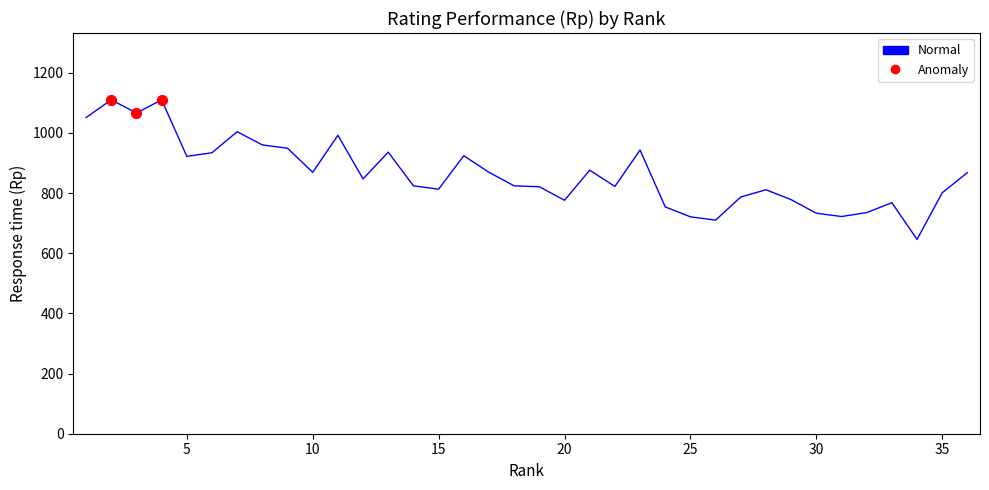

What is the minimum value shown in the chart?

646